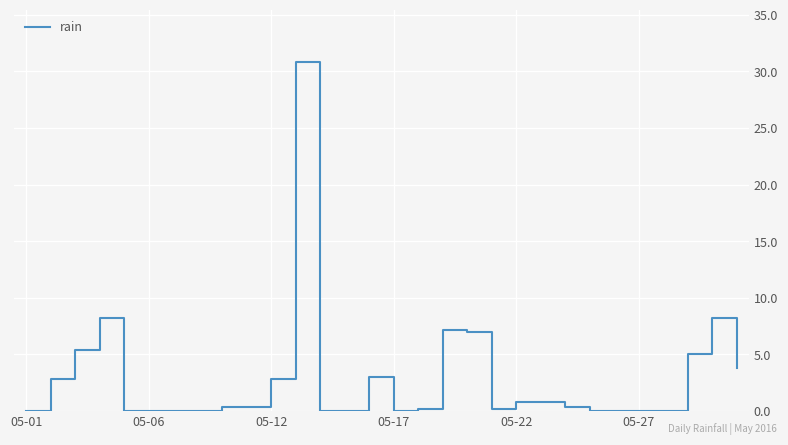

What is the maximum value shown in the chart?

30.8